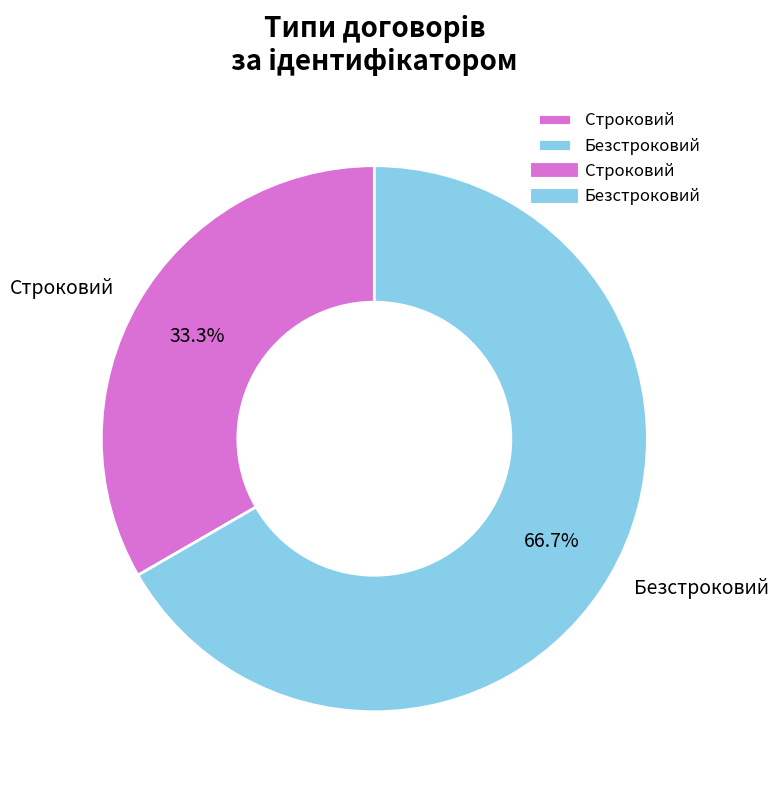

Which slice represents more than half of the pie?

Безстроковий